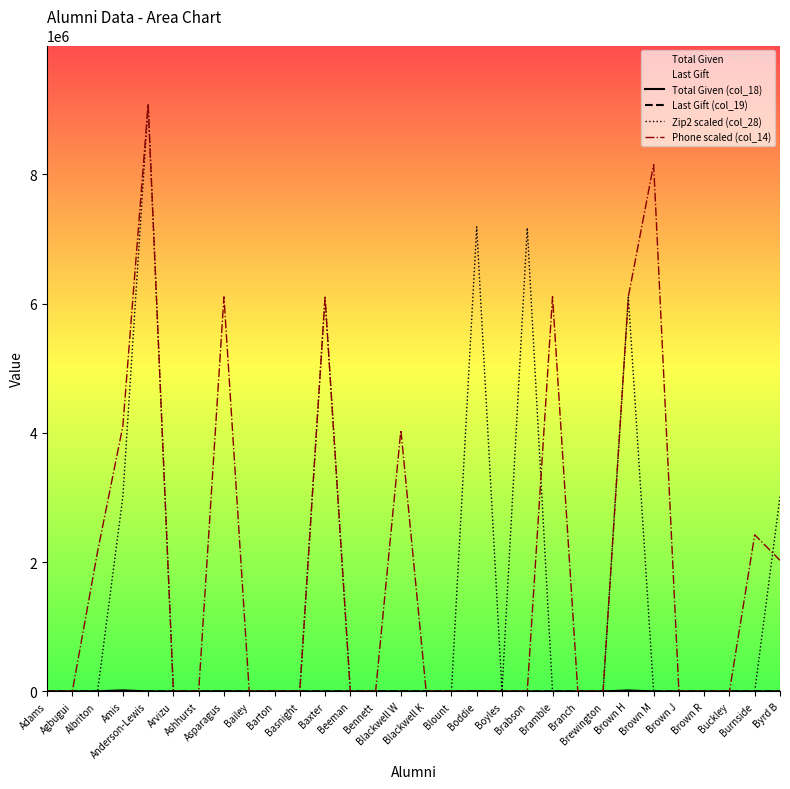

Rank the series by their maximum value, from highest to lowest.

Zip2 scaled (col_28), Phone scaled (col_14), Total Given (col_18), Last Gift (col_19)